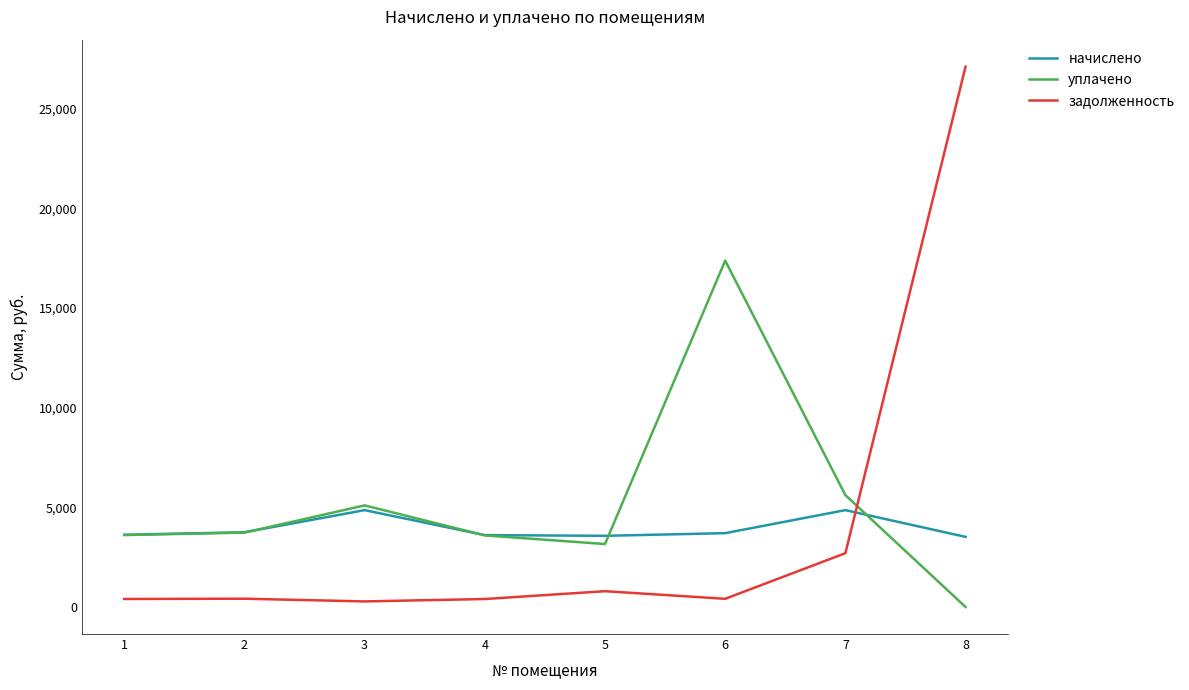

What is the total value across all series at 8?

30619.6